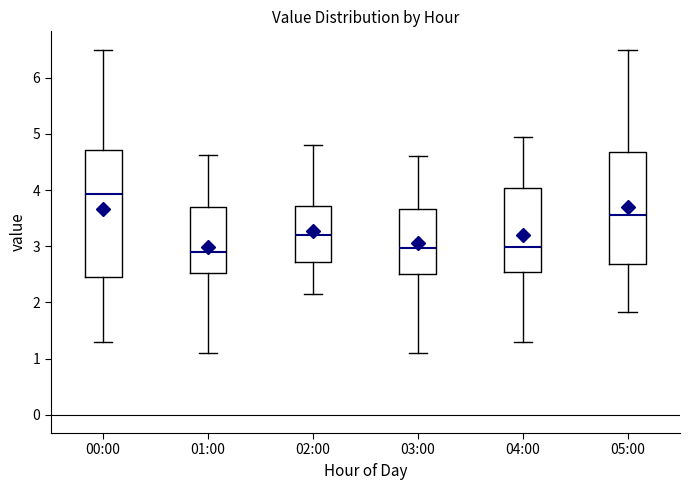

Reading left to right, read every box against the y-axis: the position of its median line, the range the box covers, and the ends of its whiskers. The values are not printed on the chart, so give them approximately, as read against the axis.

00:00: median 3.9, box 2.5 to 4.7, whiskers 1.3 to 6.5
01:00: median 2.9, box 2.5 to 3.7, whiskers 1.1 to 4.6
02:00: median 3.2, box 2.7 to 3.7, whiskers 2.2 to 4.8
03:00: median 3.0, box 2.5 to 3.7, whiskers 1.1 to 4.6
04:00: median 3.0, box 2.5 to 4.0, whiskers 1.3 to 5.0
05:00: median 3.6, box 2.7 to 4.7, whiskers 1.8 to 6.5